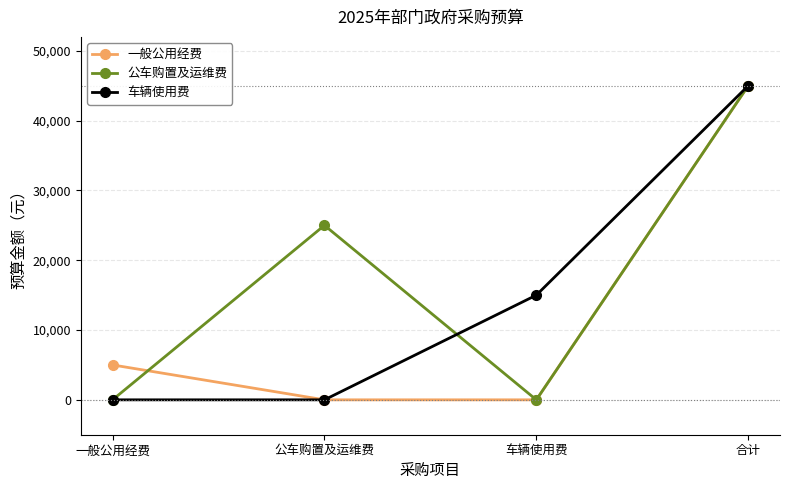

True or false: 一般公用经费 has more than 1 interior local peaks.

False